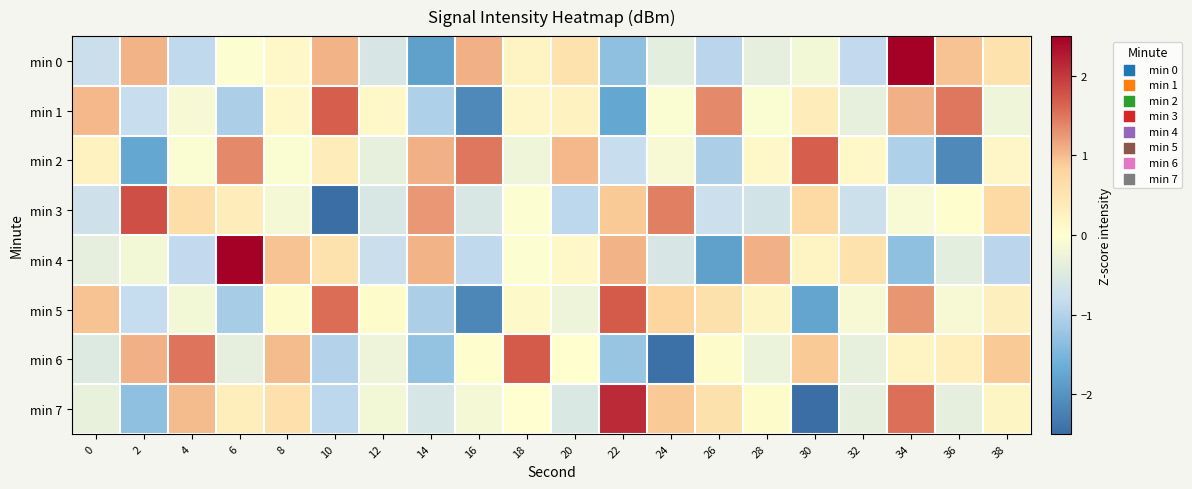

At which category is the sum across all series the highest?

34